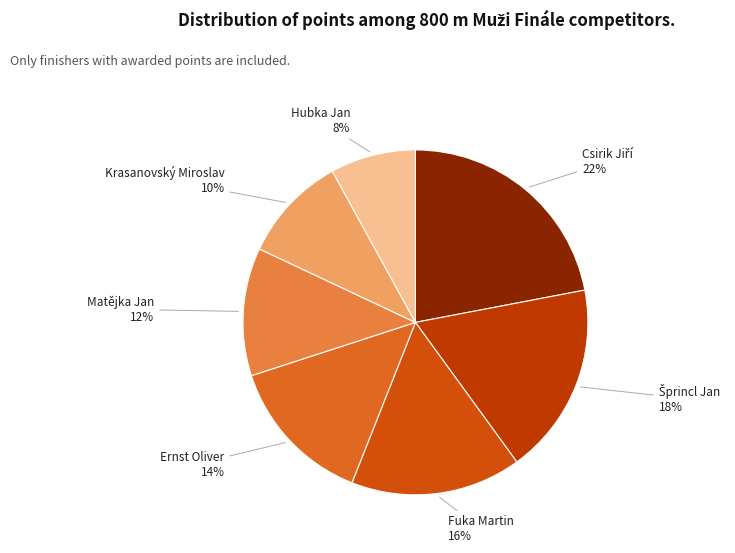

Which has a higher value, Ernst Oliver or Hubka Jan?

Ernst Oliver